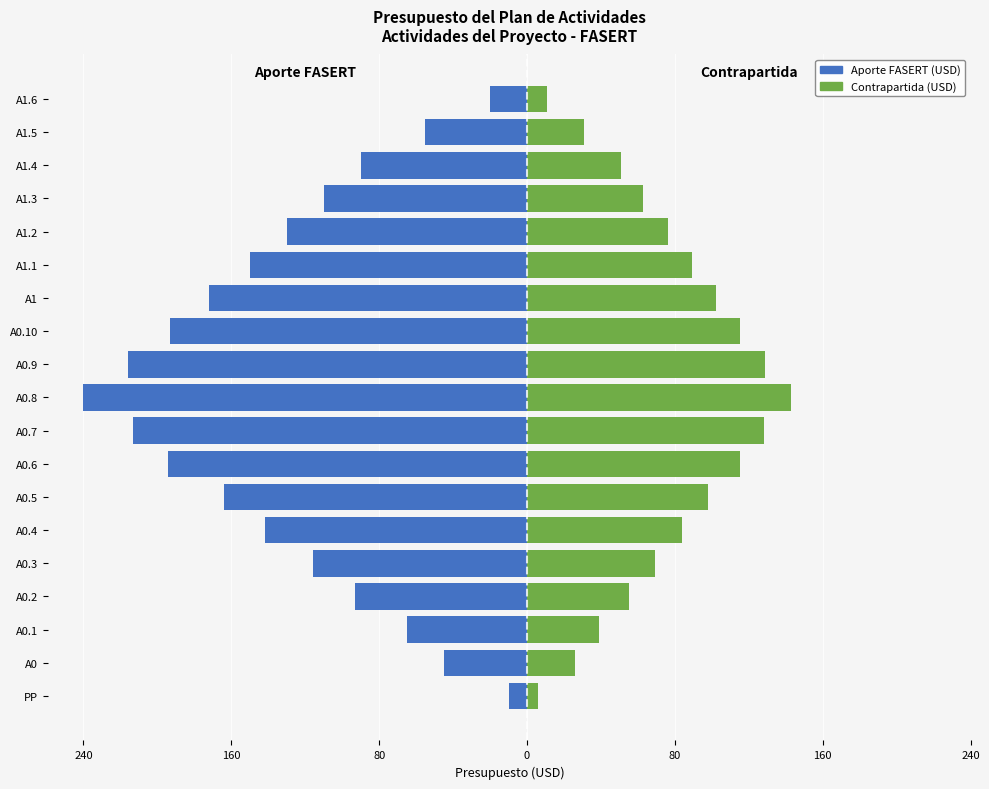

How many bars are there in total?

38